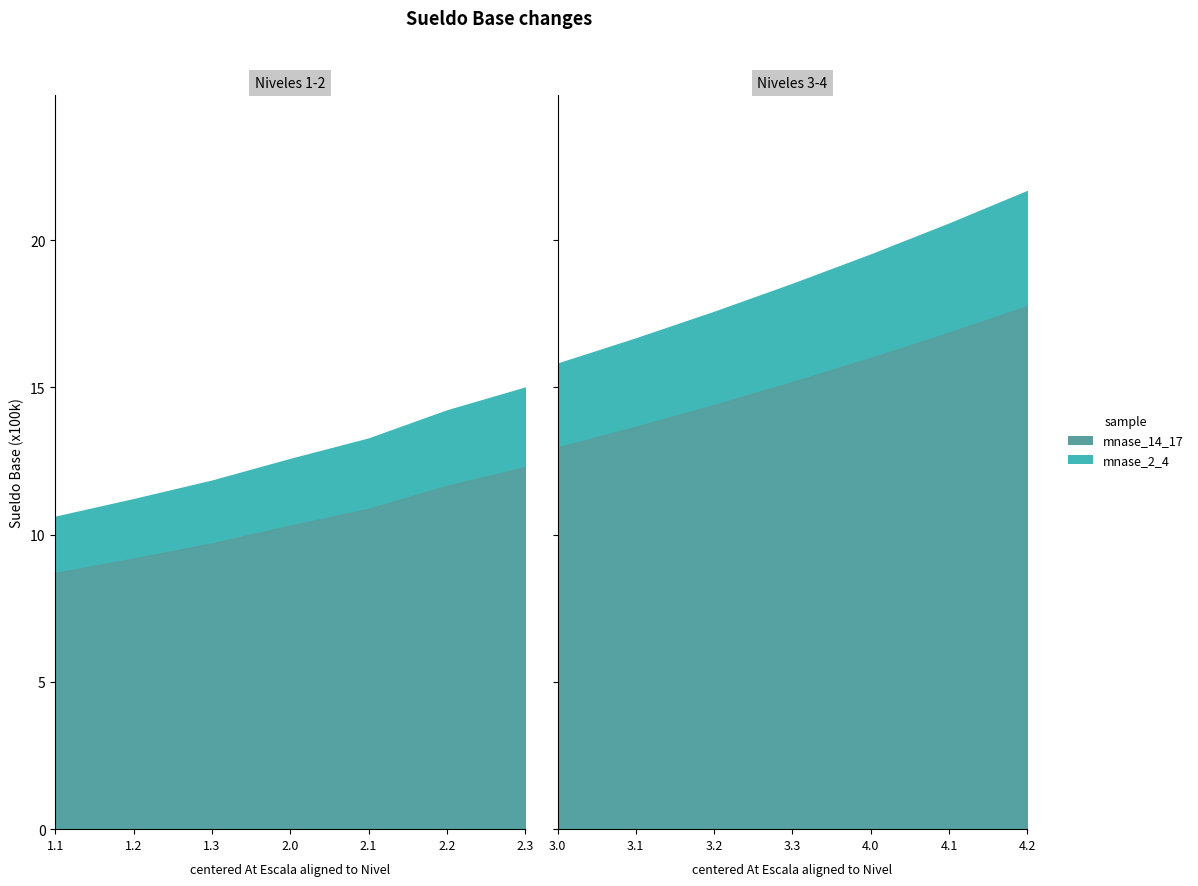

How many values are below 1580406?

7